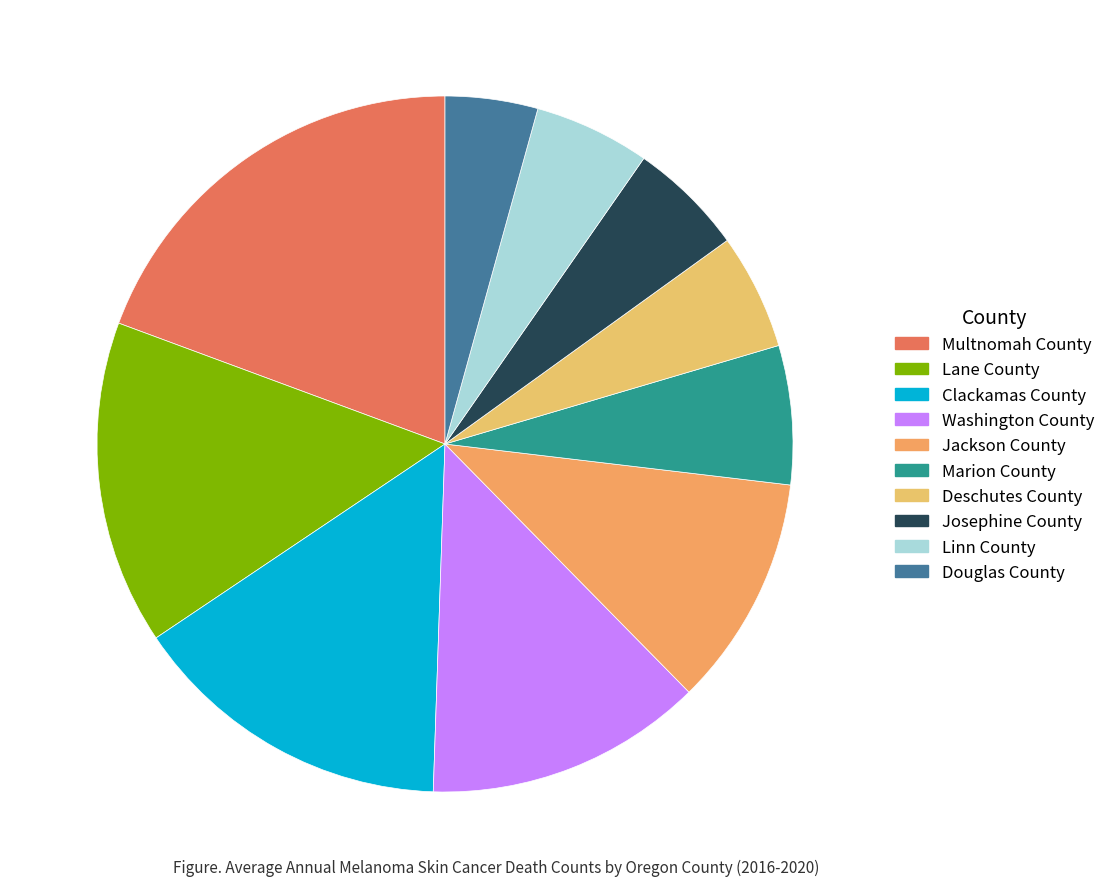

True or false: Marion County accounts for 6% of the total.

True